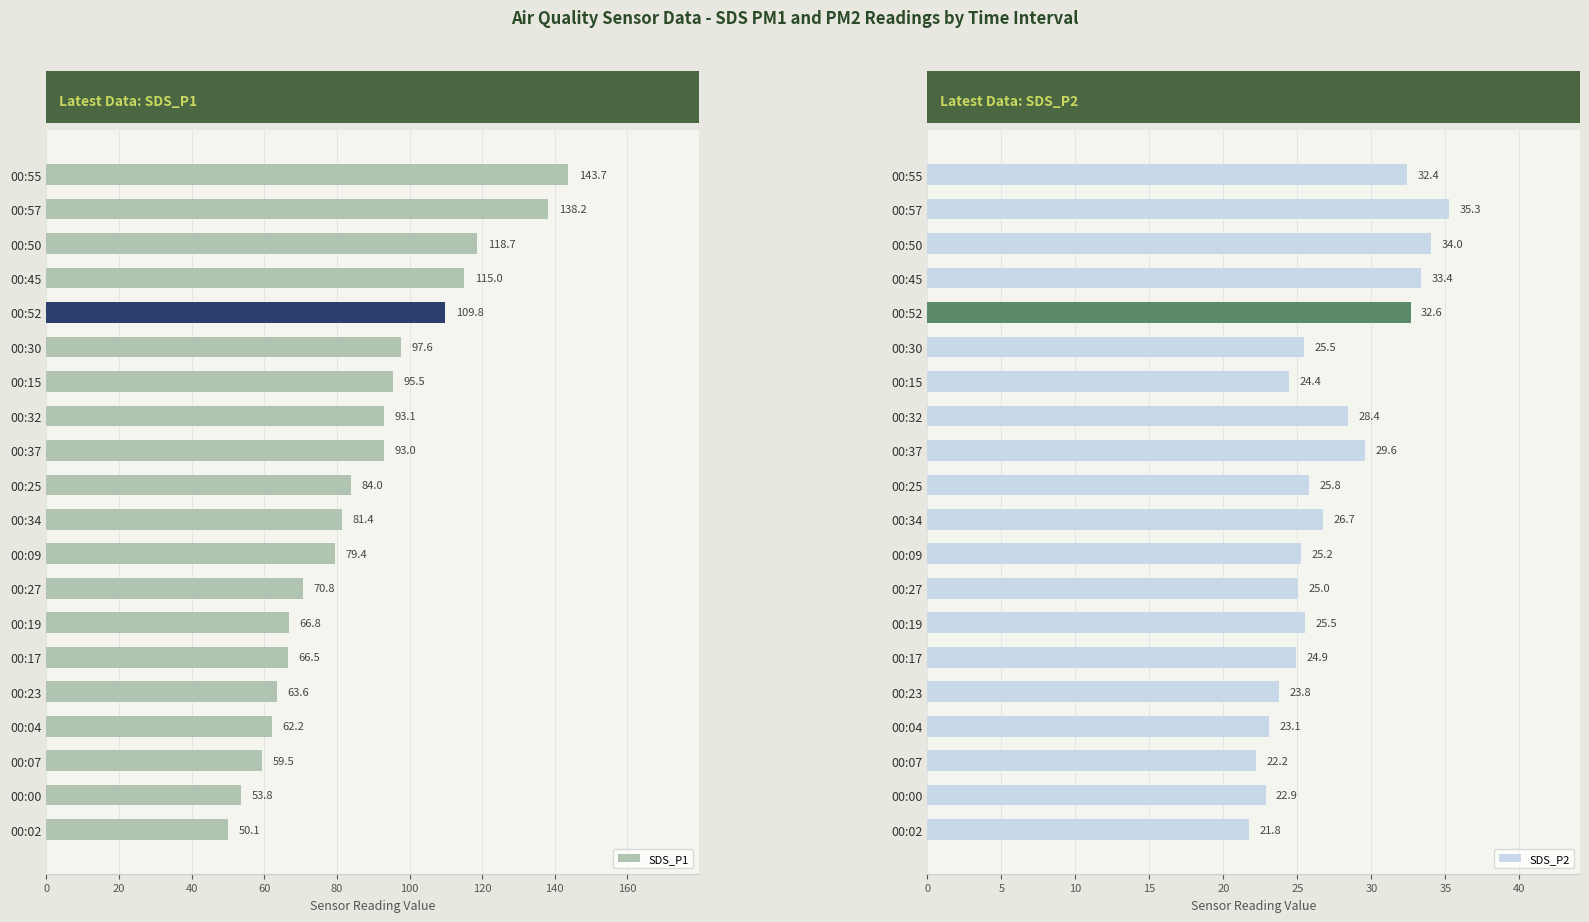

What is the sum of the SDS_P2 values at 00:19 and 00:57?

60.8